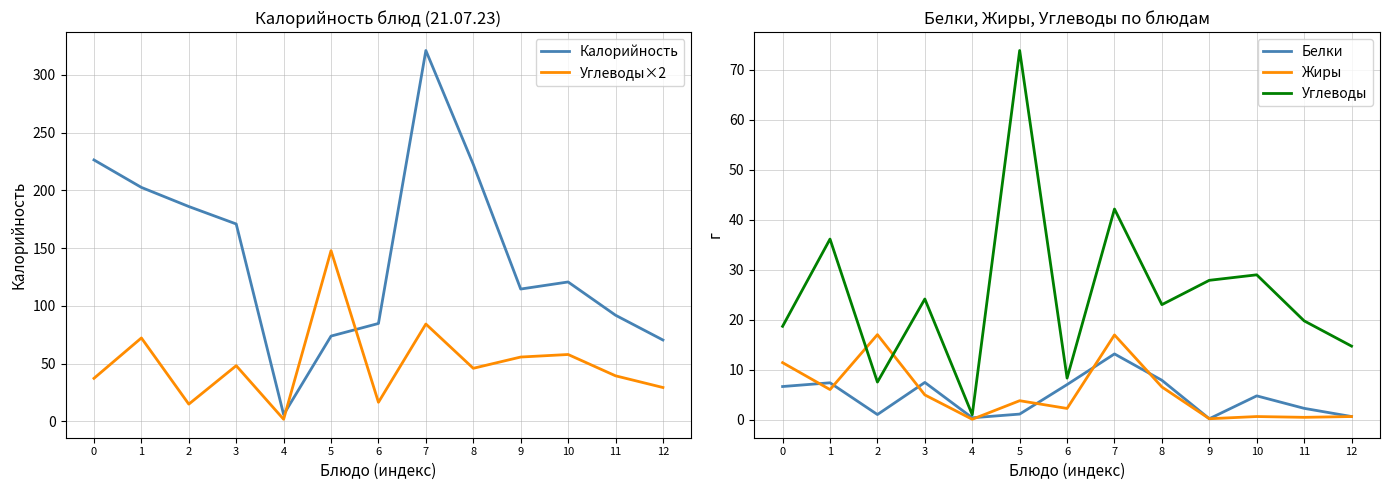

How many interior local peaks does the Калорийность series have?

2